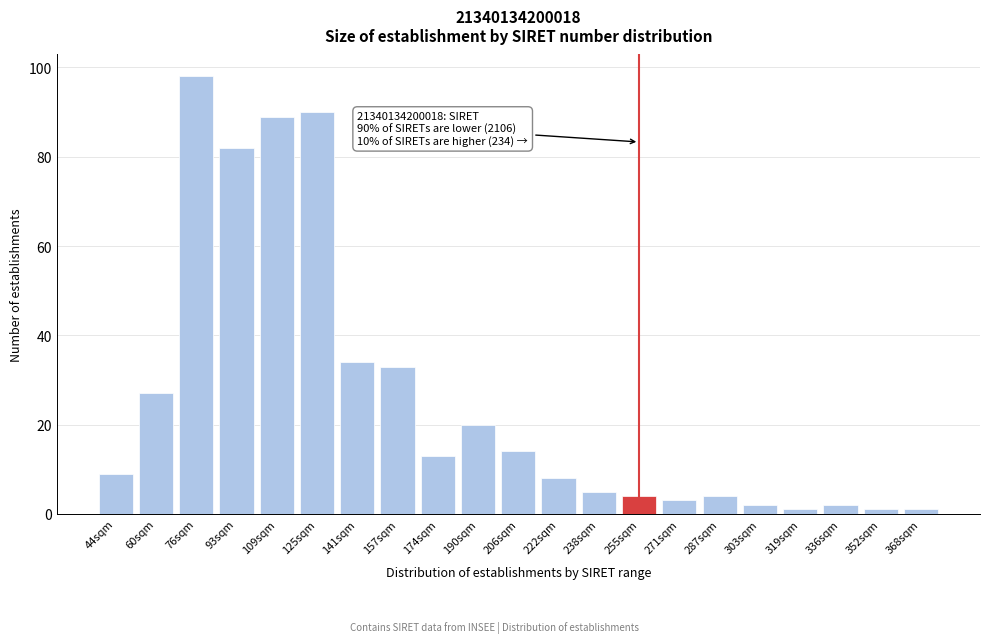

Reading right to left, transcribe all the data shown in this chart.

1	1	2	1	2	4	3	4	5	8	14	20	13	33	34	90	89	82	98	27	9